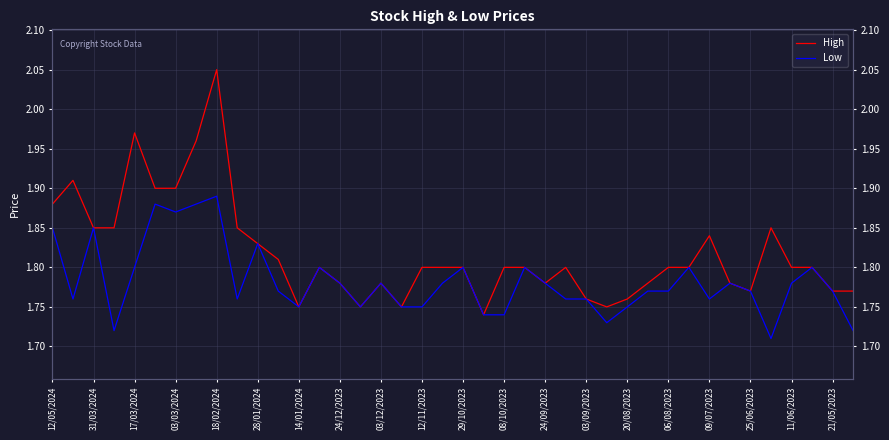

What is the difference between the maximum and minimum values in the High series?

0.3